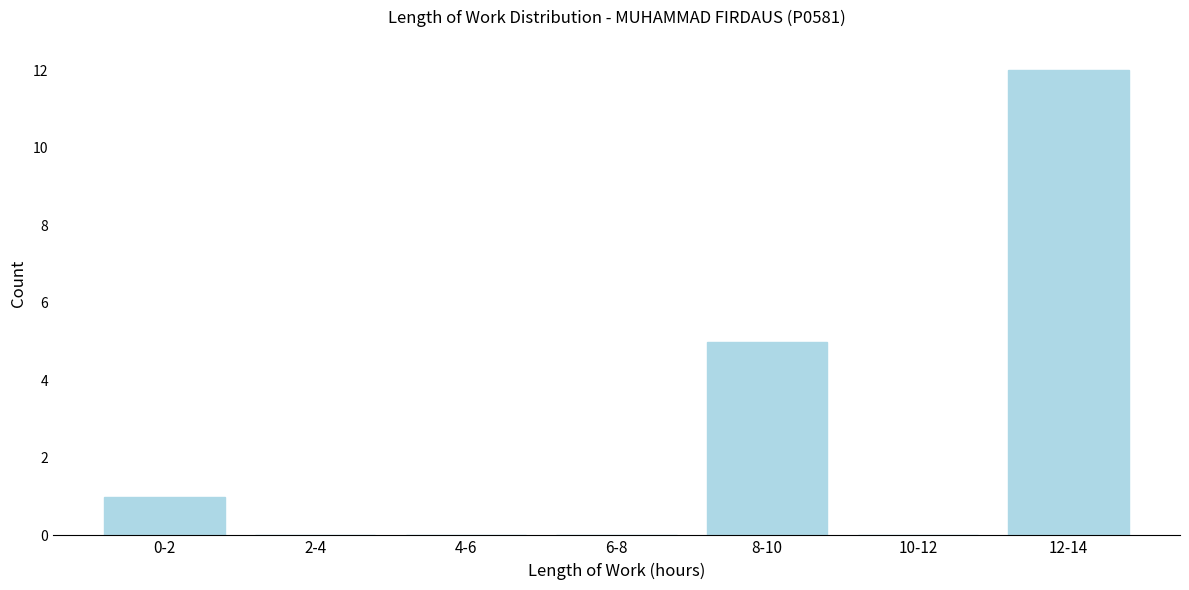

Reading left to right, list all the values displayed in this chart.

0-2=1	2-4=0	4-6=0	6-8=0	8-10=5	10-12=0	12-14=12